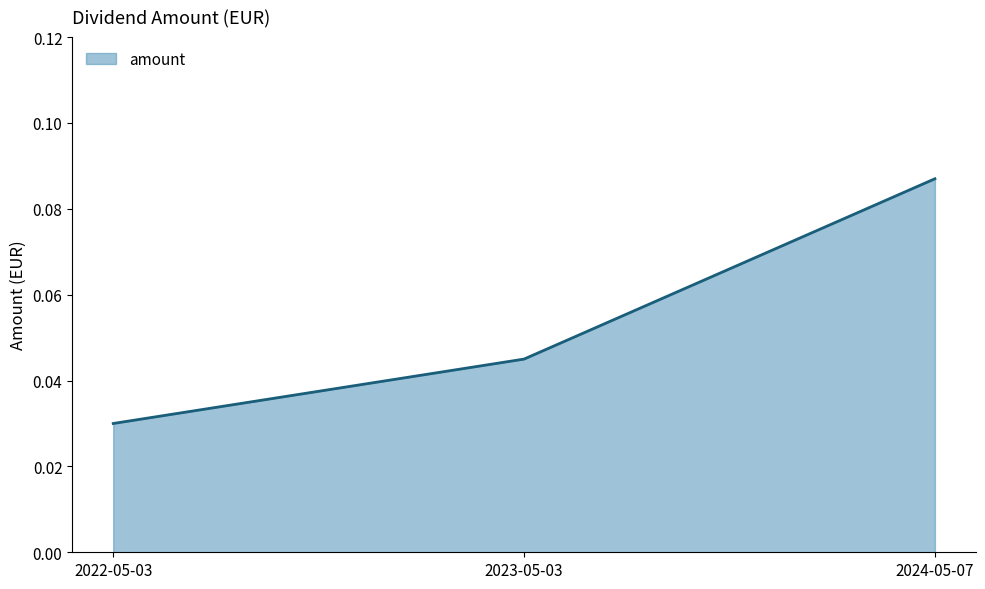

Which label corresponds to the smallest value in the chart?

2022-05-03